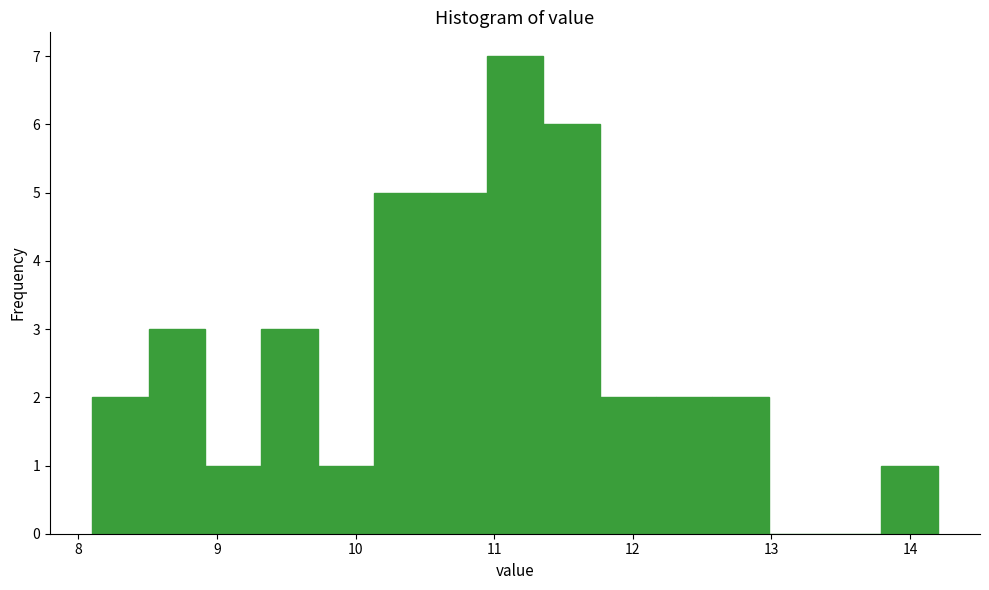

Over which range of the x-axis is the bar tallest?

10.9 to 11.4